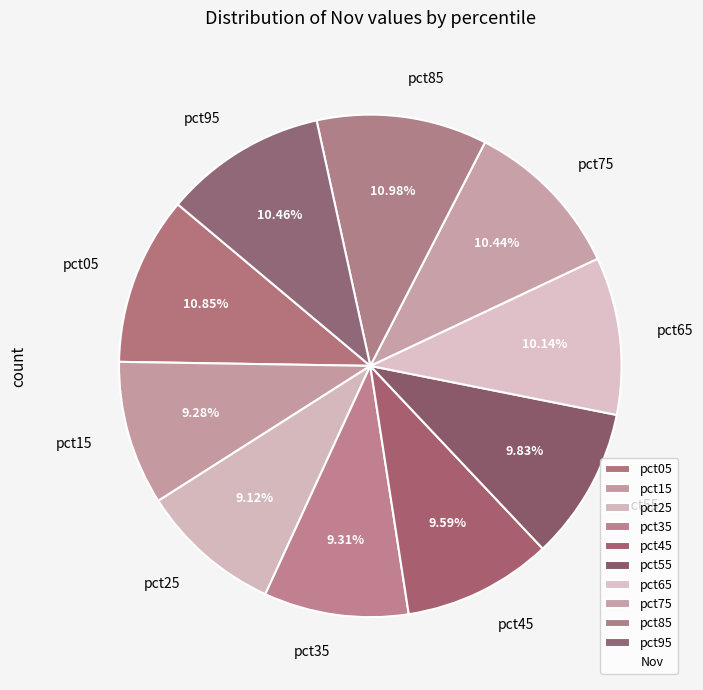

Between pct05 and pct25, which is larger?

pct05